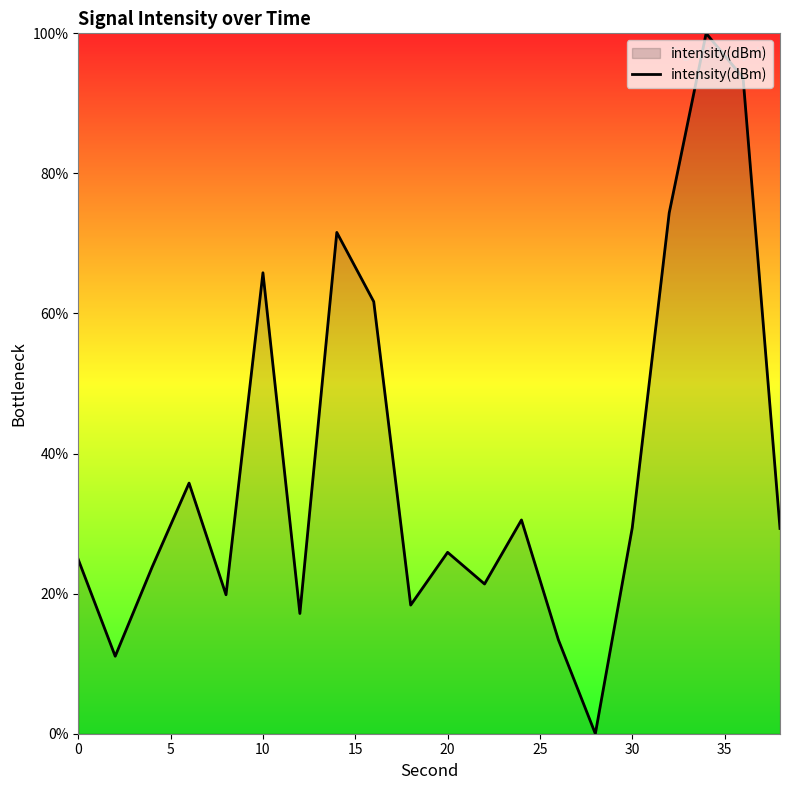

What is the maximum value shown in the chart?

100.0